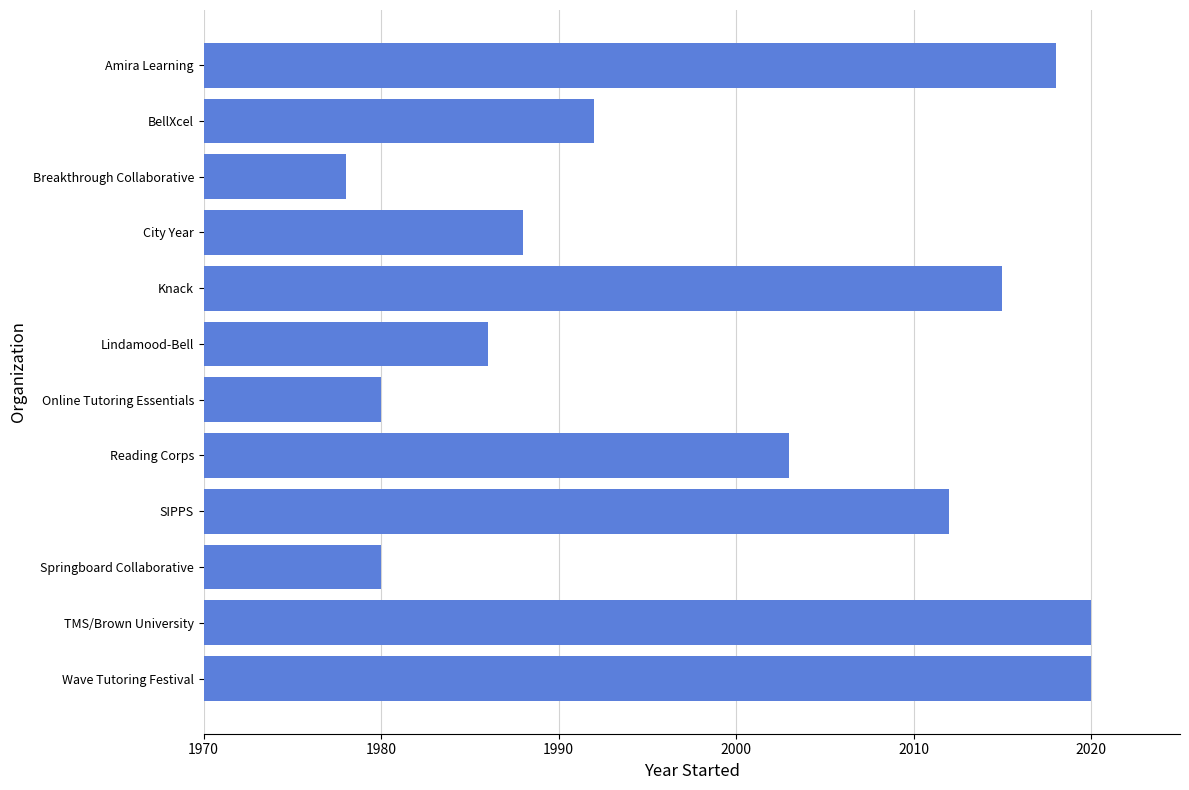

What is the maximum value shown in the chart?

2020